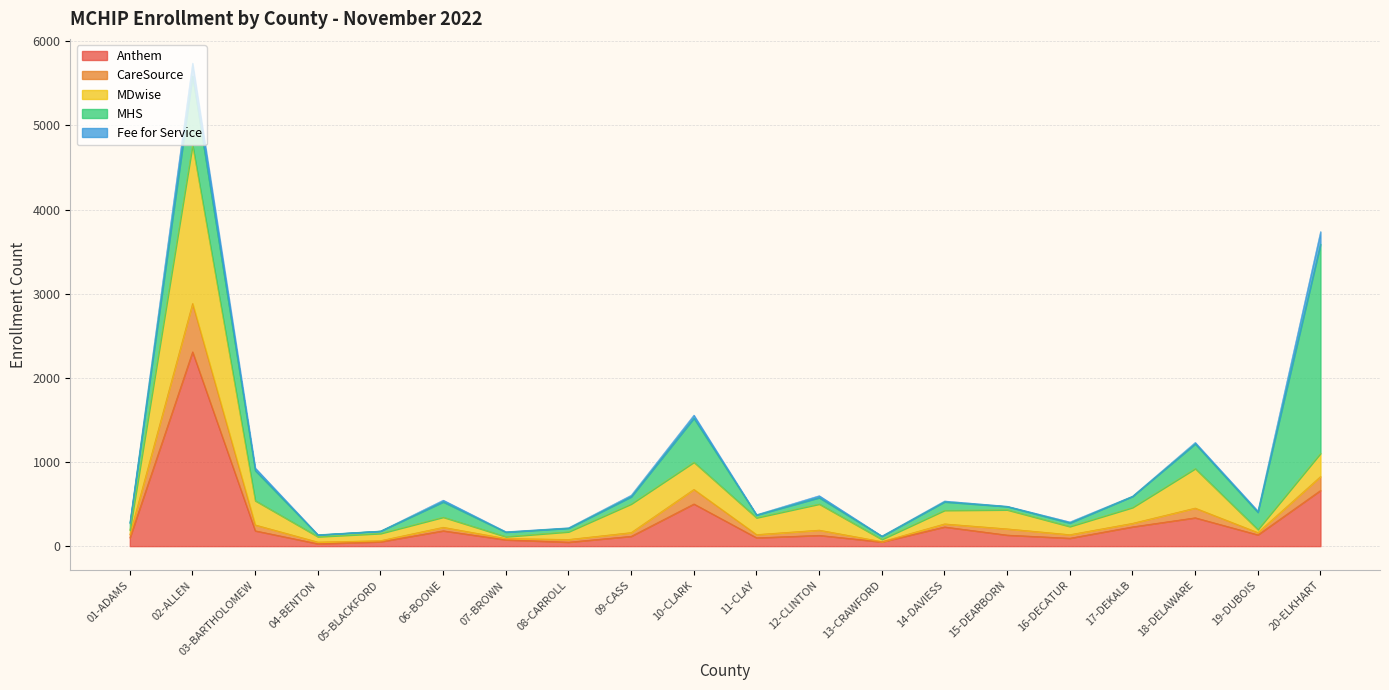

Which category has the highest value in the Anthem series?

02-ALLEN